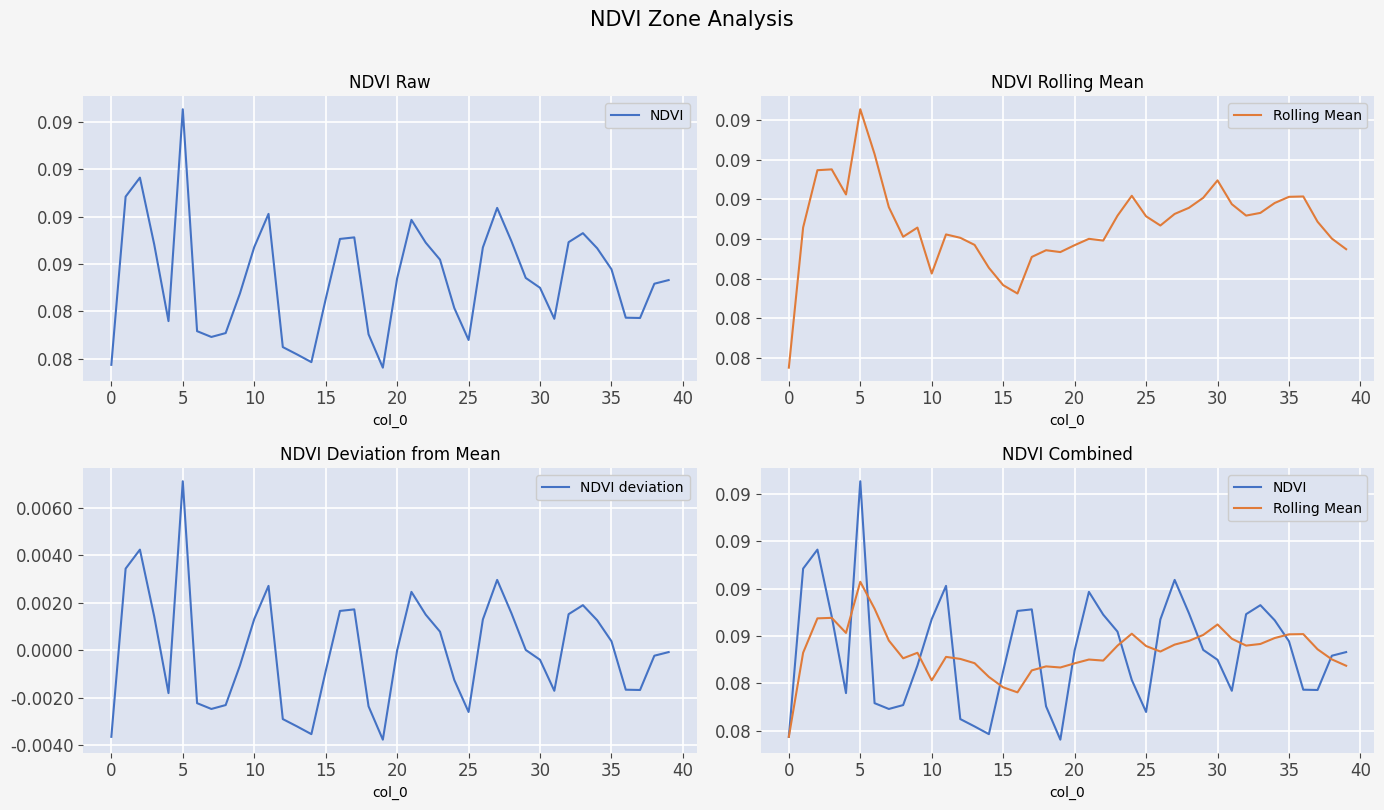

Which category has the highest value in the NDVI deviation series?

5